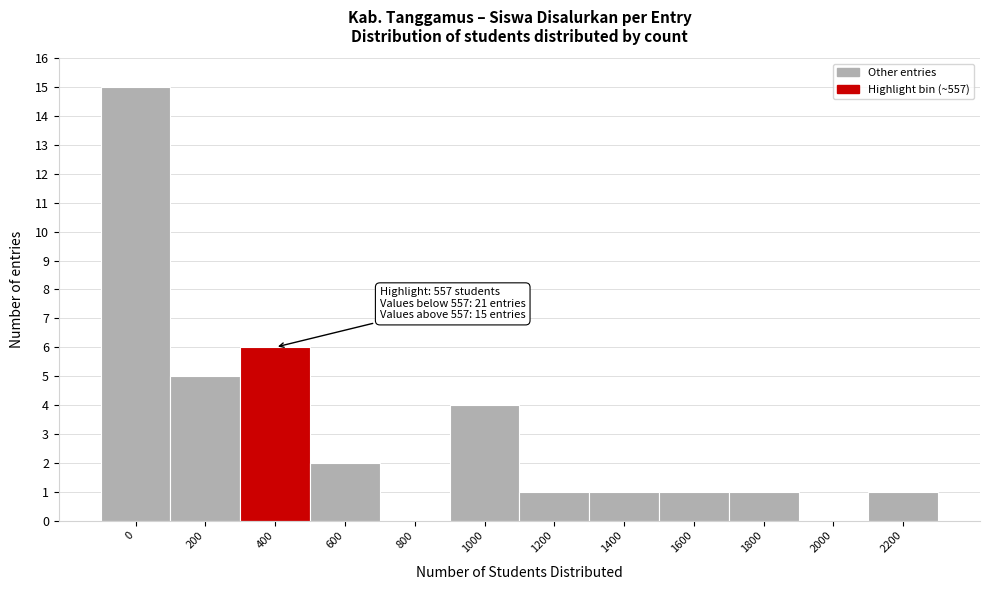

Reading left to right, extract all data points from this chart.

0=15	200=5	400=6	600=2	800=0	1000=4	1200=1	1400=1	1600=1	1800=1	2000=0	2200=1